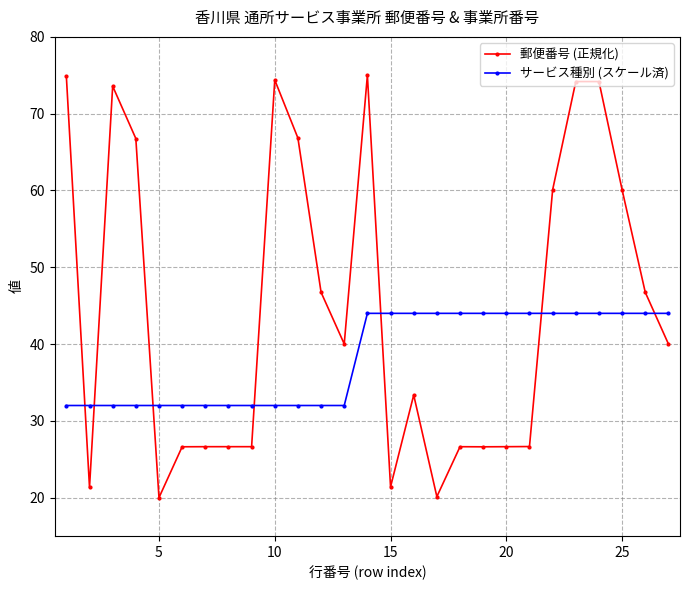

Rank the series by their maximum value, from lowest to highest.

サービス種別 (スケール済), 郵便番号 (正規化)